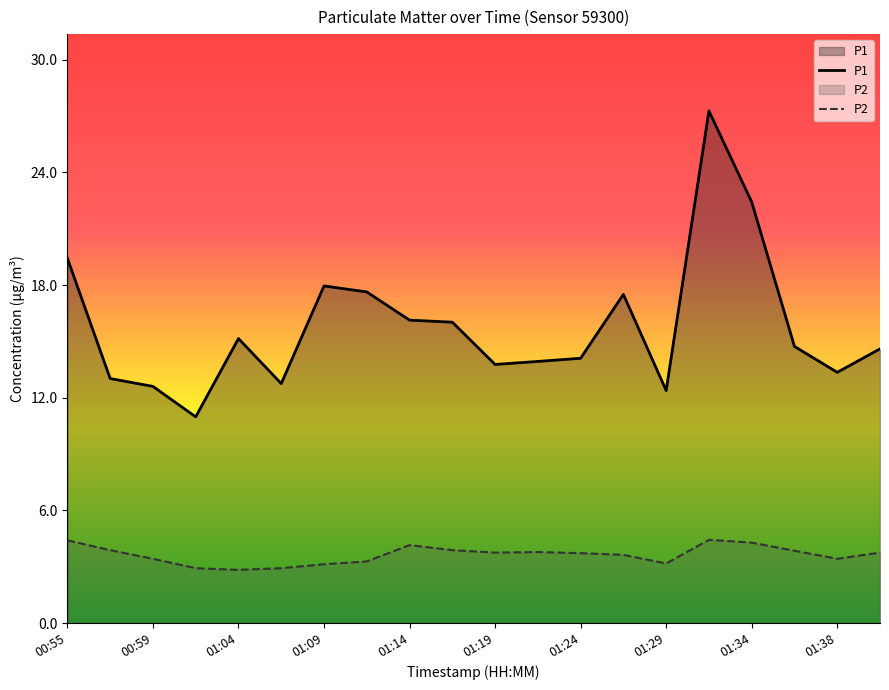

True or false: P2 has a value of 2.2 at 00:55.

False